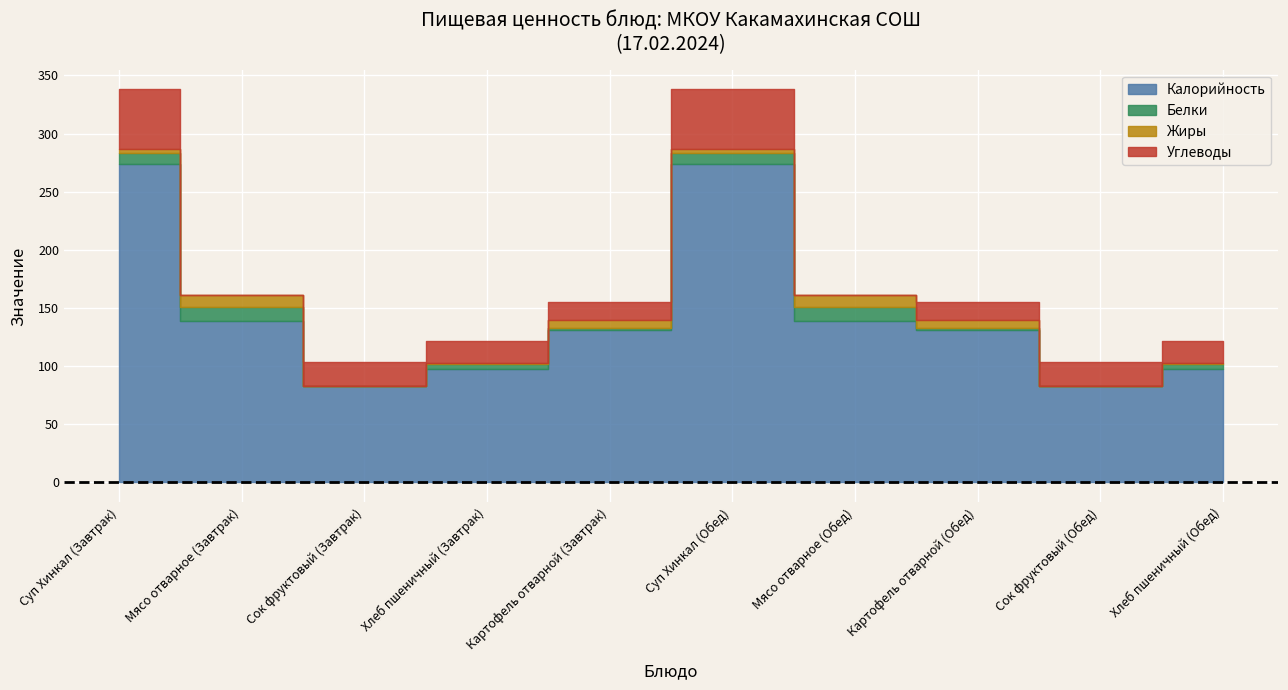

Count the number of categories in the chart.

10